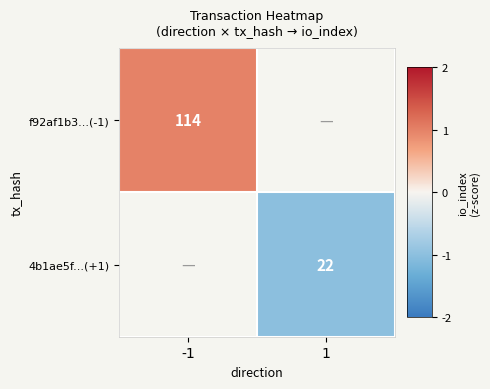

Which series has the largest range (max minus min)?

f92af1b3...(-1)